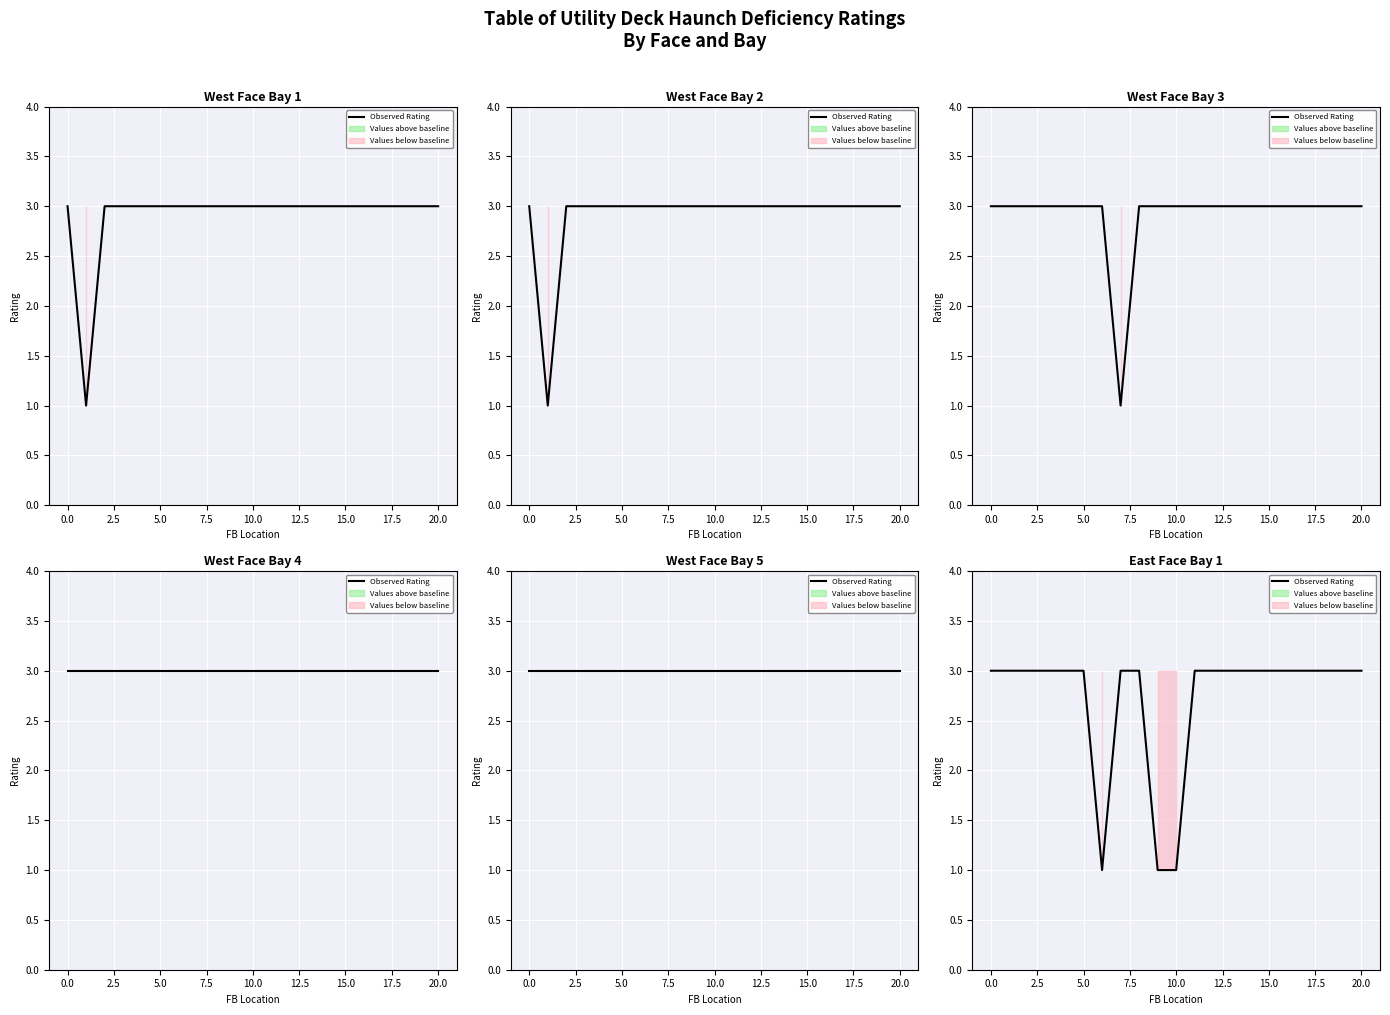

Which has a higher value, 5.0 or 17?

5.0